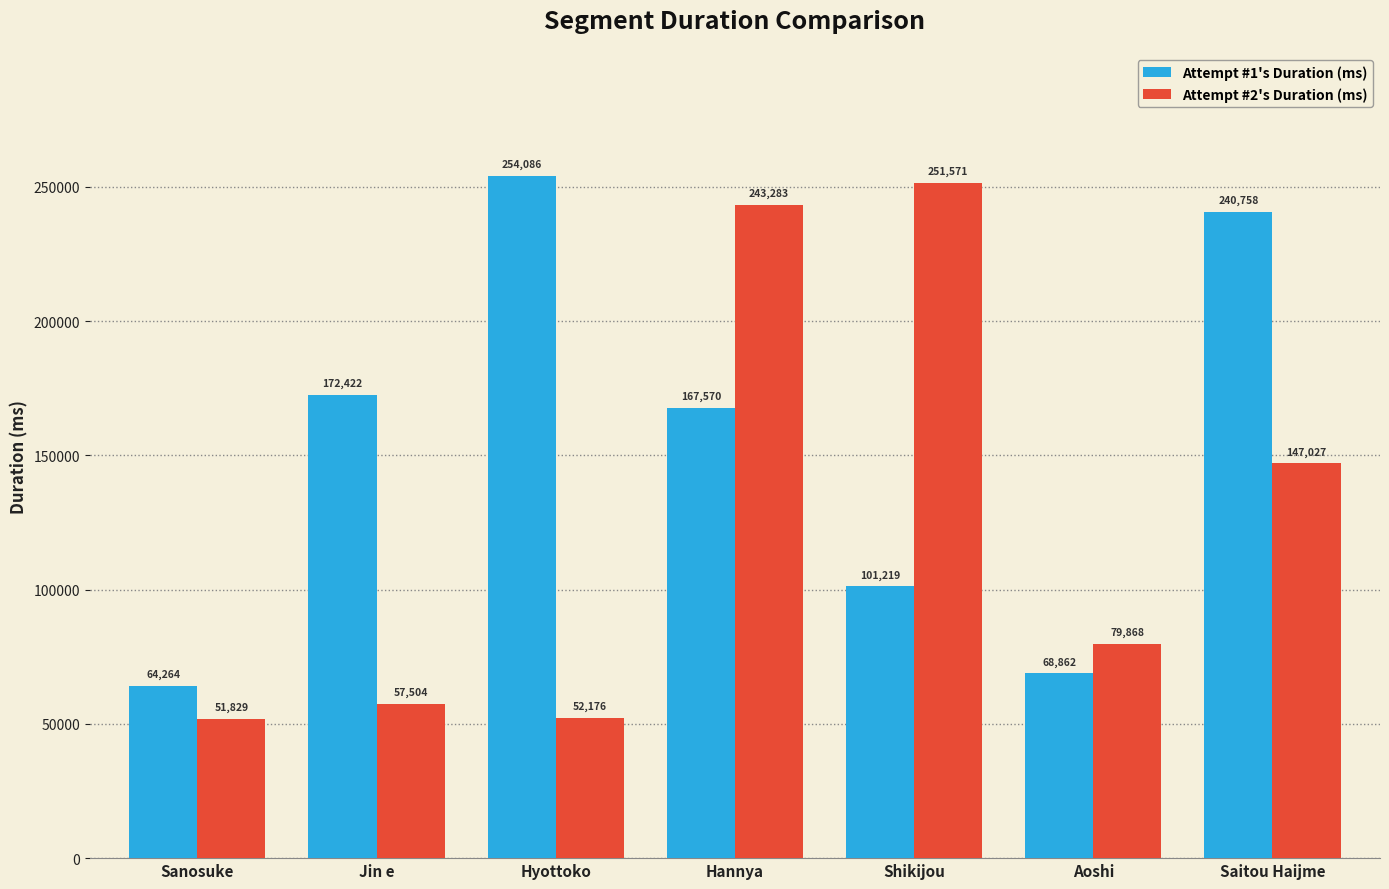

What is the approximate value of Attempt #1's Duration (ms) at Saitou Haijme?

240758